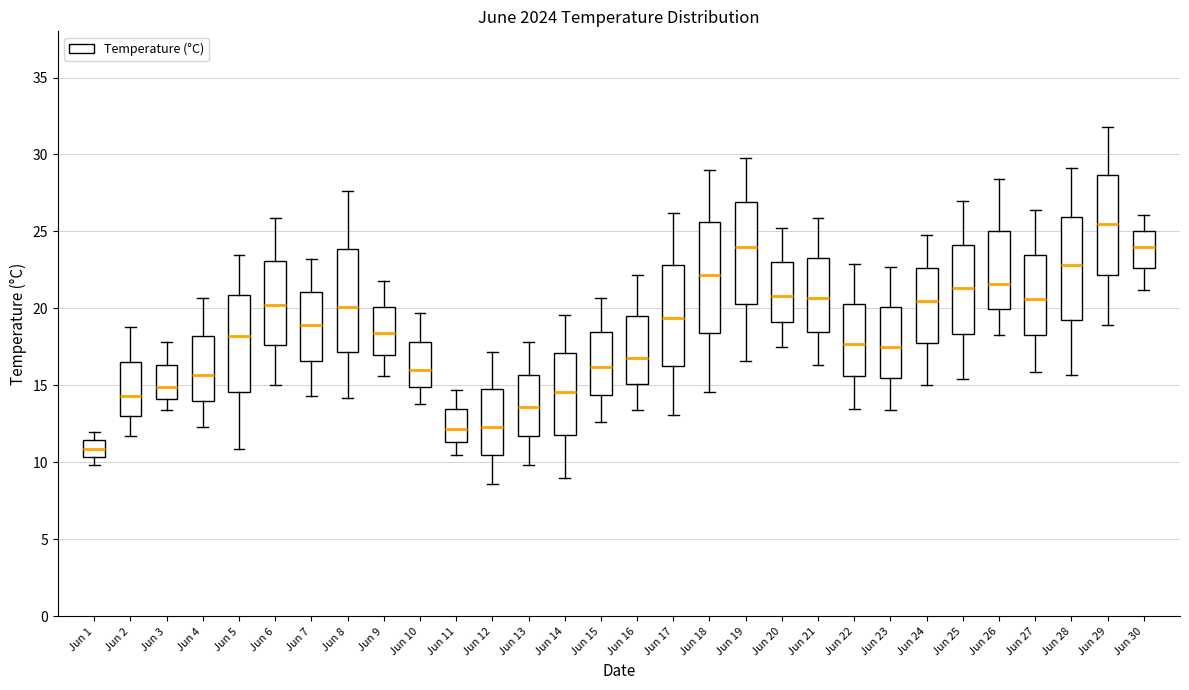

Where is the upper edge of the box for Jun 11 on the y-axis? The values are not printed on the chart, so give them approximately, as read against the axis.

13.5